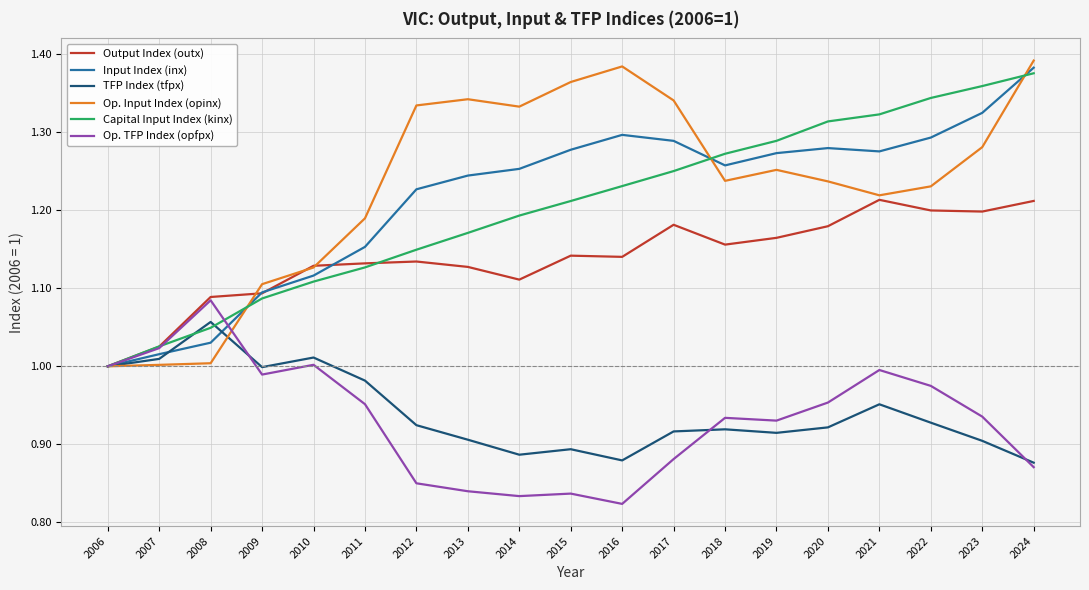

Which series has the largest range (max minus min)?

Op. Input Index (opinx)